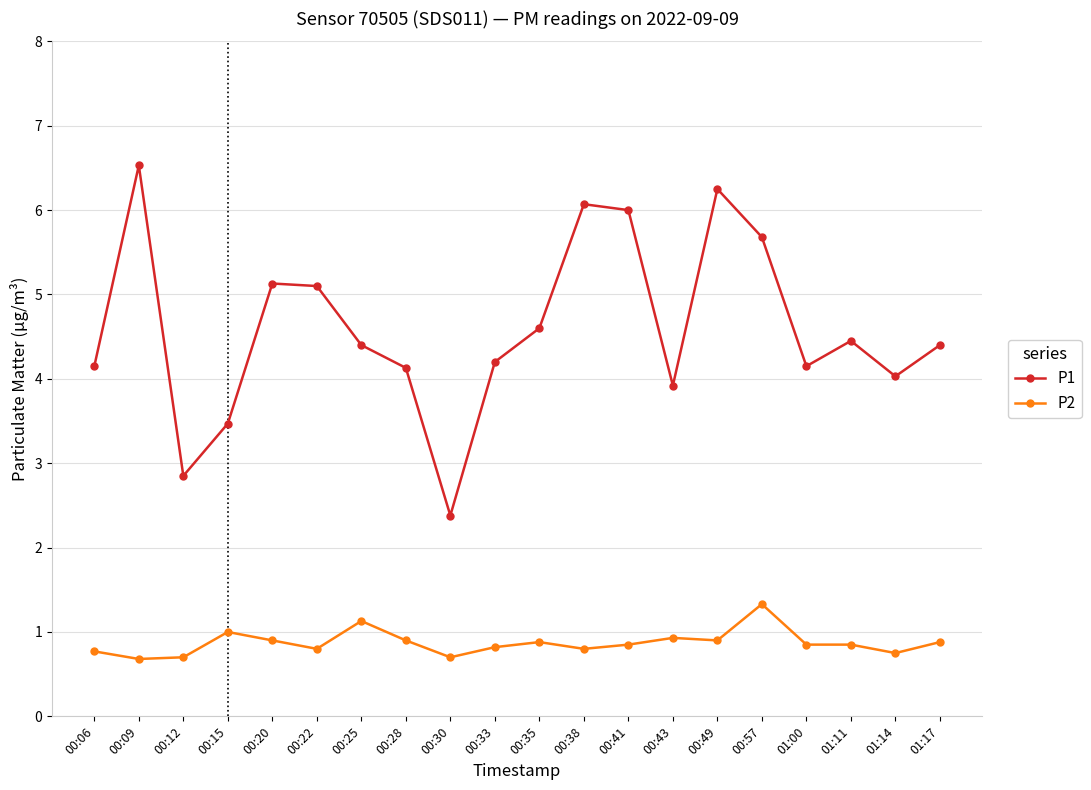

Is the value of P2 at 01:11 greater than the value of P1 at 00:35?

No